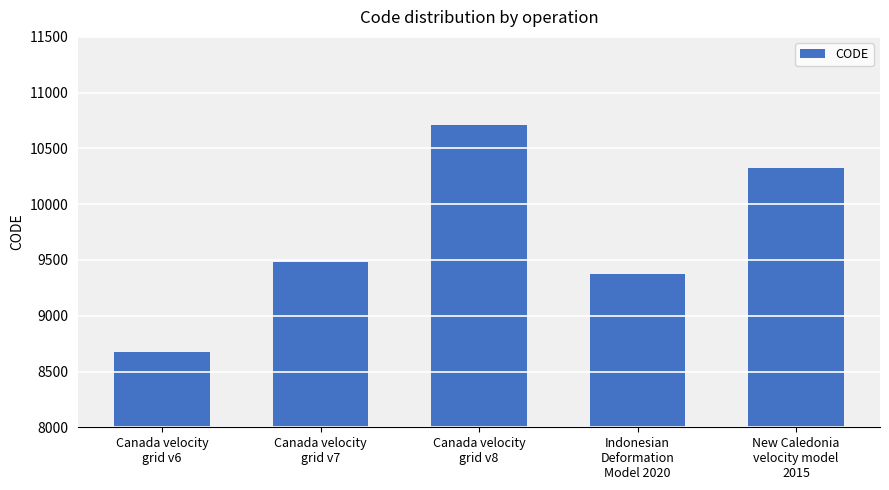

Count the number of categories in the chart.

5